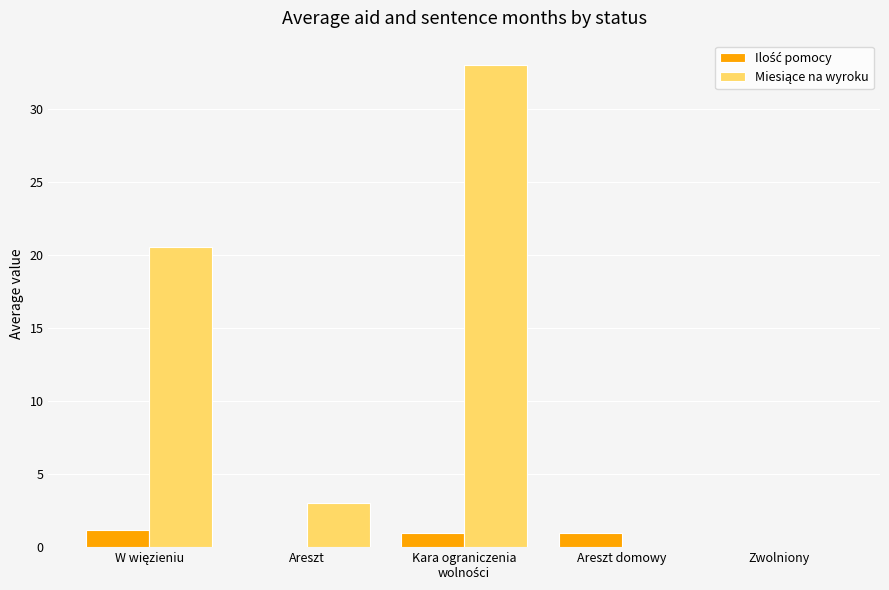

What is the greatest value displayed?

33.0